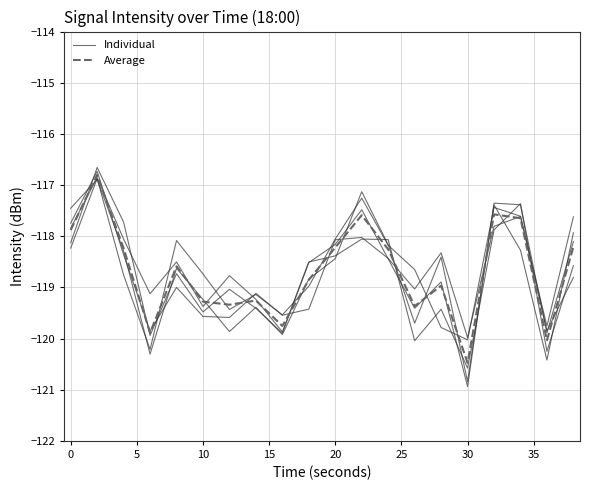

True or false: Individual has a value of -79.5 at 10.

False